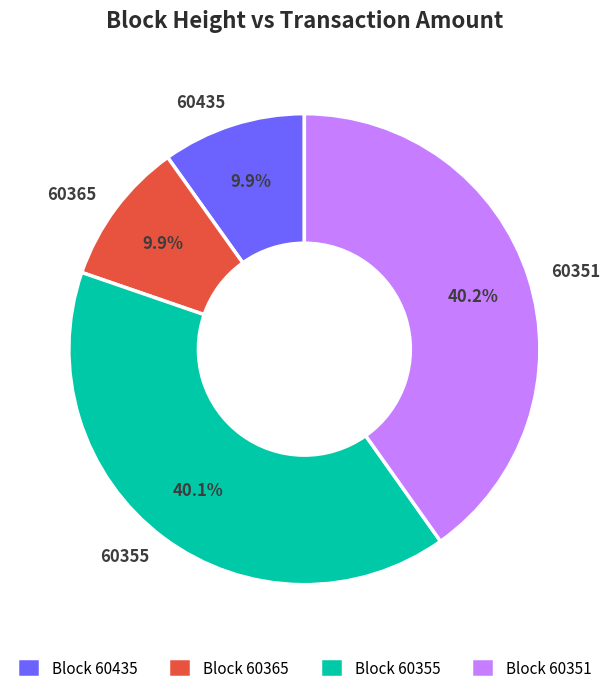

Is there a majority slice in this chart?

No